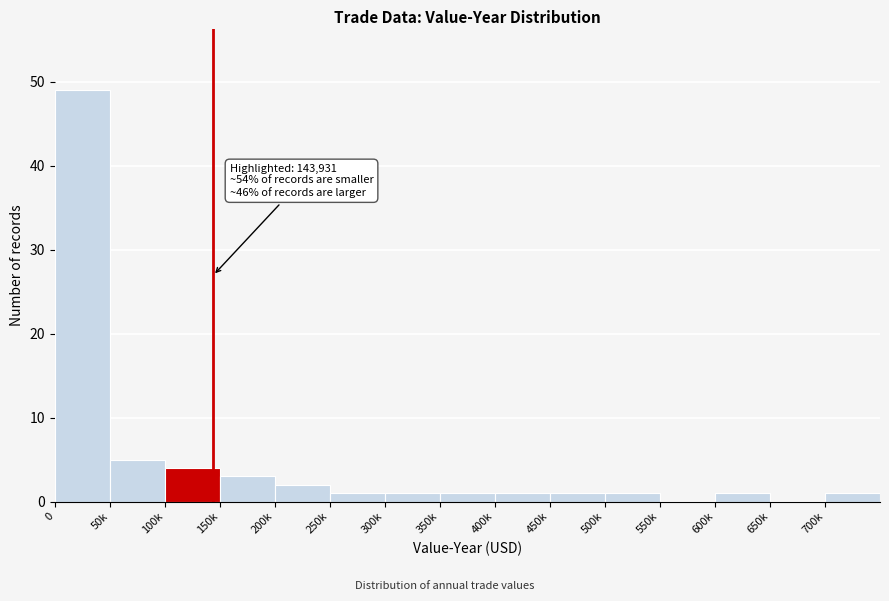

Reading left to right, list all the values displayed in this chart.

0=49	50k=5	100k=4	150k=3	200k=2	250k=1	300k=1	350k=1	400k=1	450k=1	500k=1	550k=0	600k=1	650k=0	700k=1